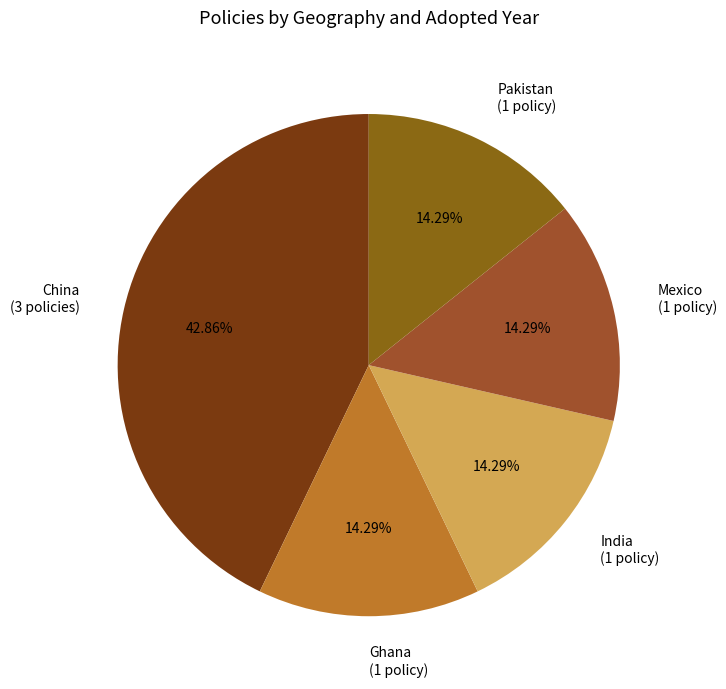

Do Ghana (1 policy) and Pakistan (1 policy) together represent more than half of the pie?

No